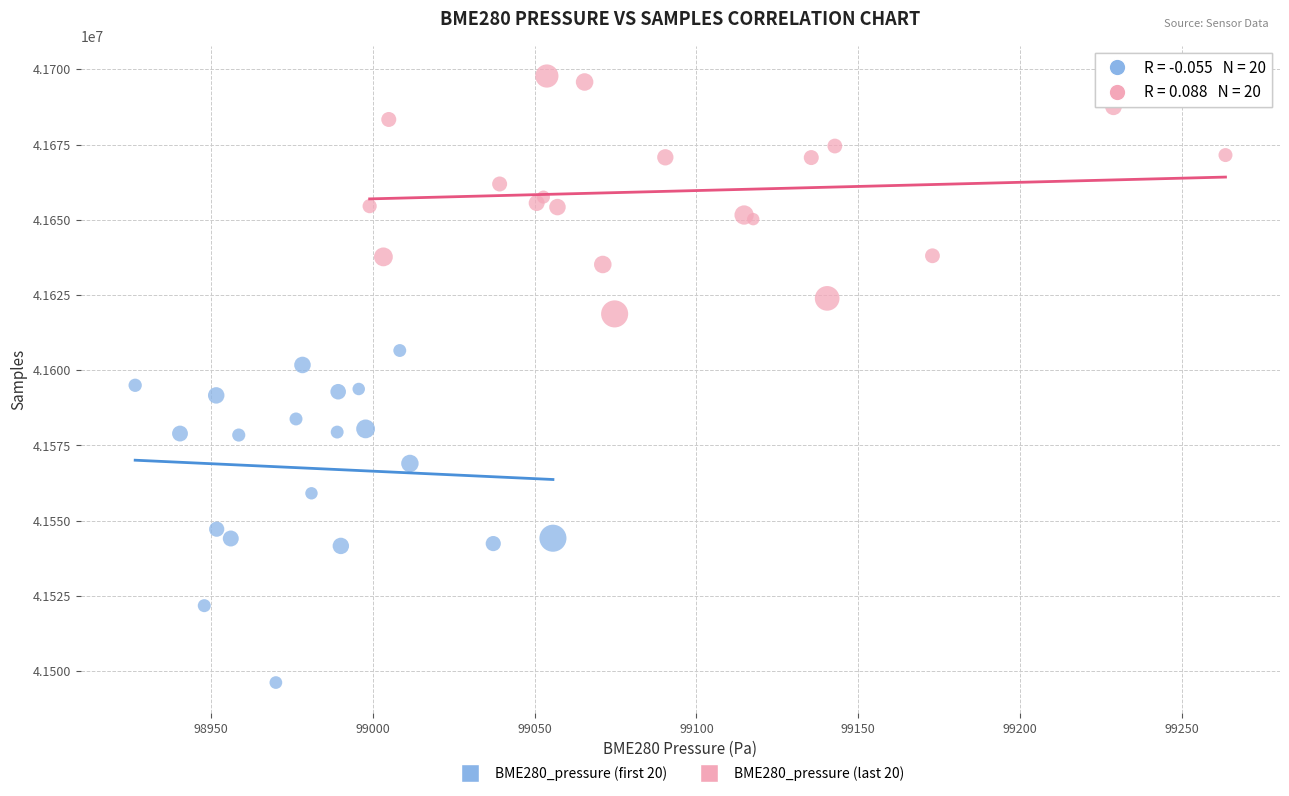

Which series contains the lowest Y value?

BME280_pressure (first 20)